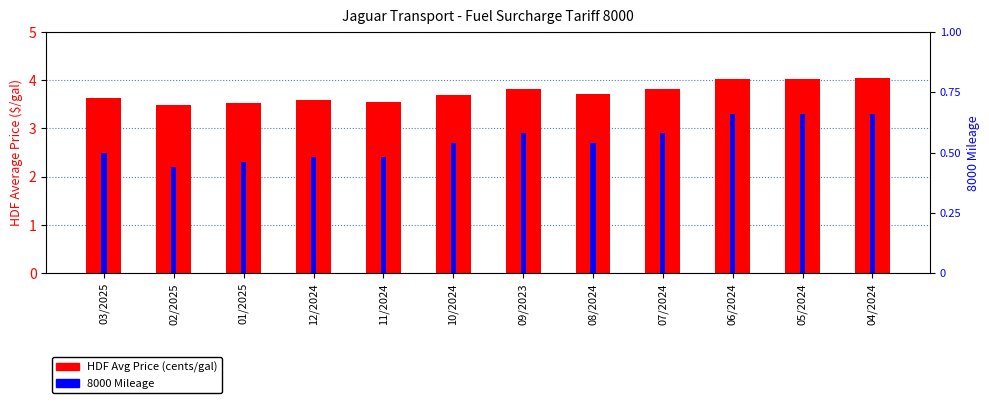

At which category is the sum across all series the highest?

04/2024